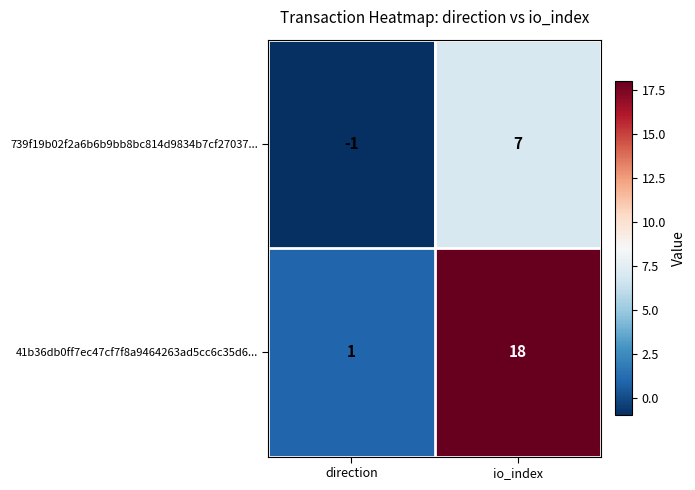

Rank the series at direction from lowest to highest value.

739f19b02f2a6b6b9bb8bc814d9834b7cf27037..., 41b36db0ff7ec47cf7f8a9464263ad5cc6c35d6...